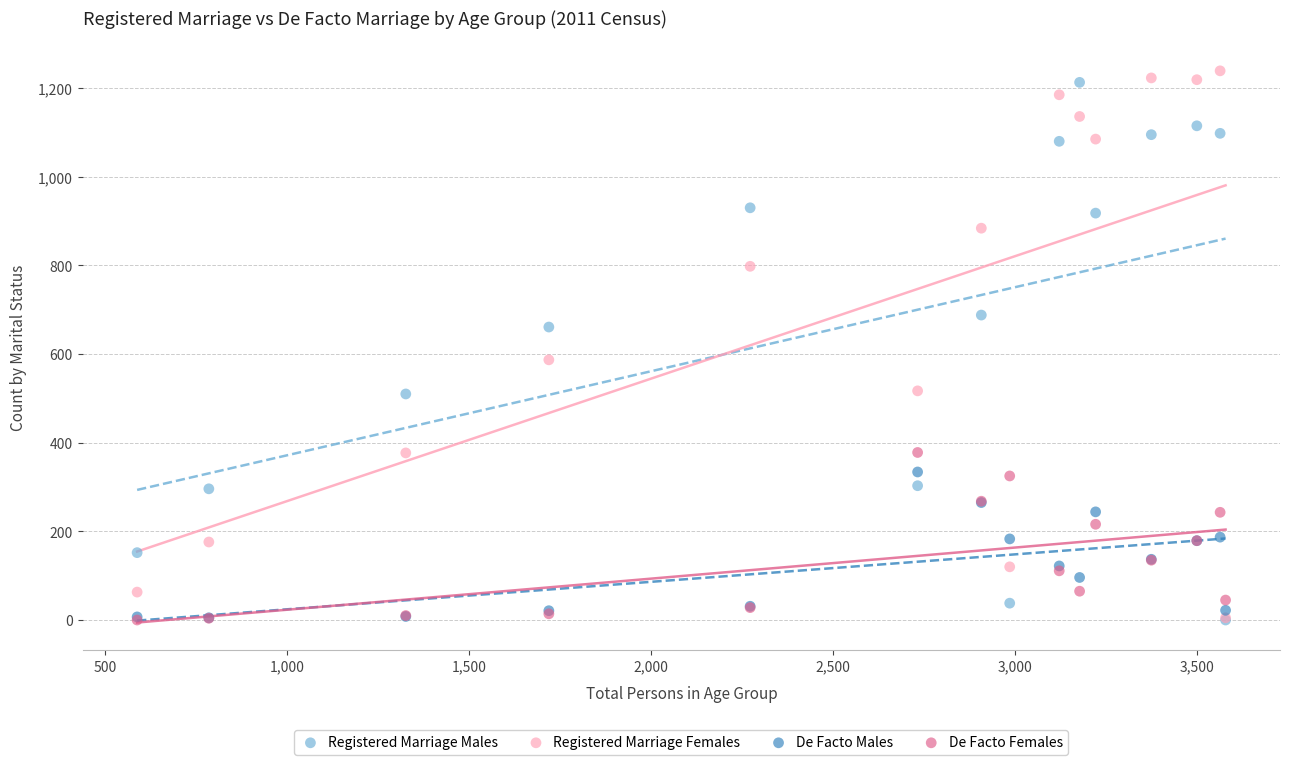

In the Registered Marriage Males series, what Y value is closest to 606?

661